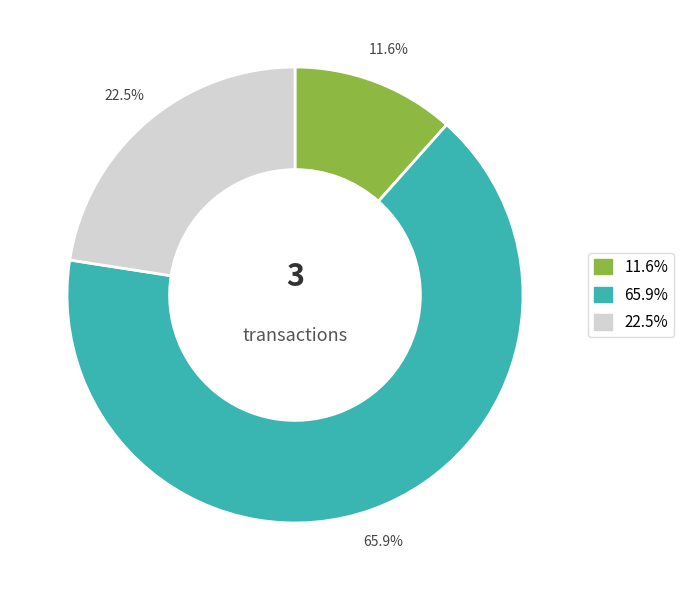

How many slices are in this pie chart?

3